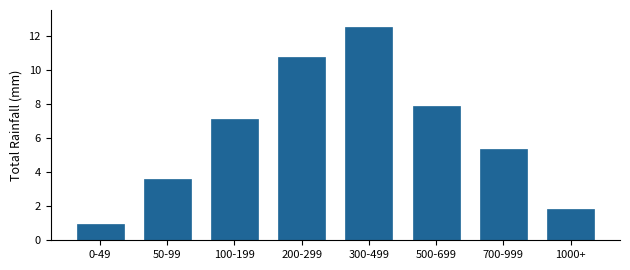

Reading left to right, what are all the values shown in this chart?

1.0	3.6	7.1	10.7	12.5	7.9	5.4	1.8